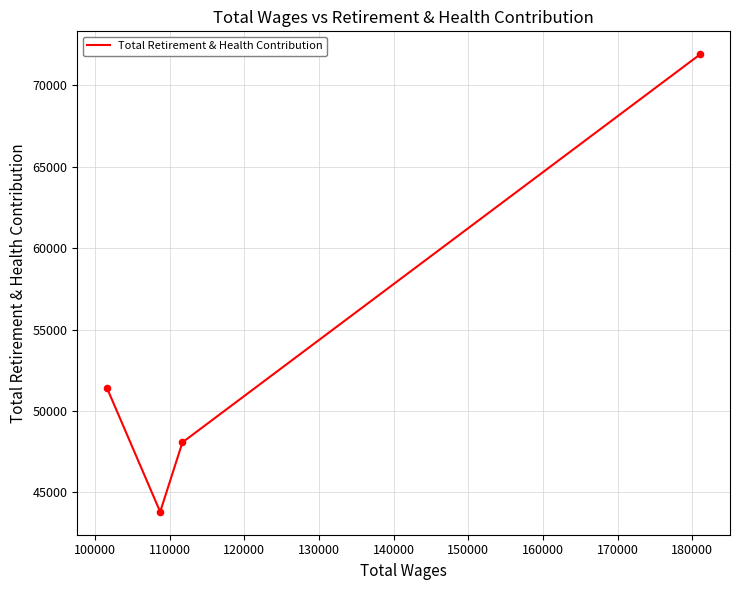

Which has a higher value, 110000 or 100000?

100000